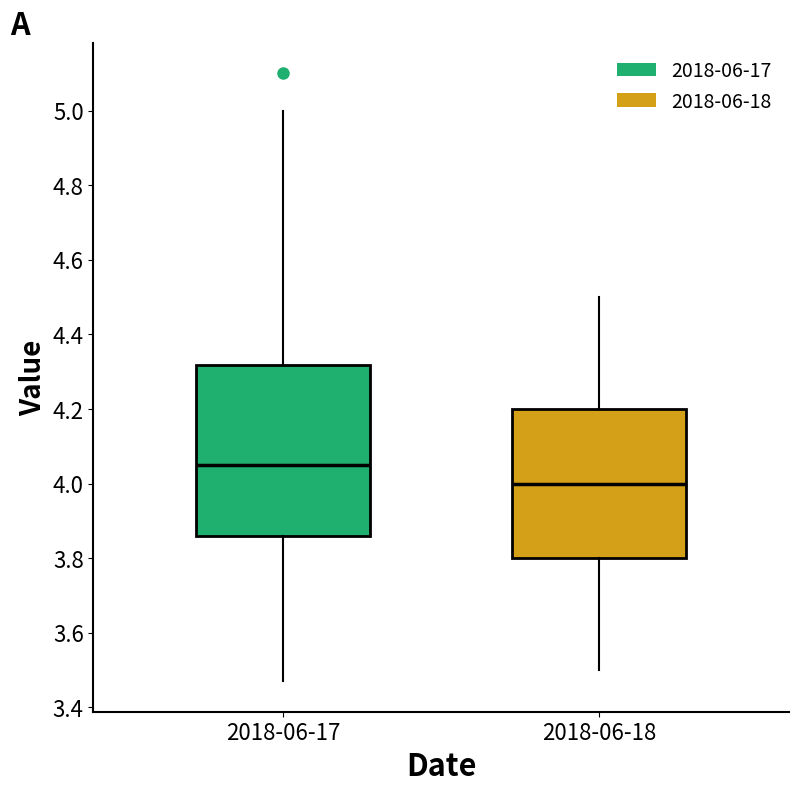

Where is the upper edge of the box for 2018-06-18 on the y-axis? The values are not printed on the chart, so give them approximately, as read against the axis.

4.20